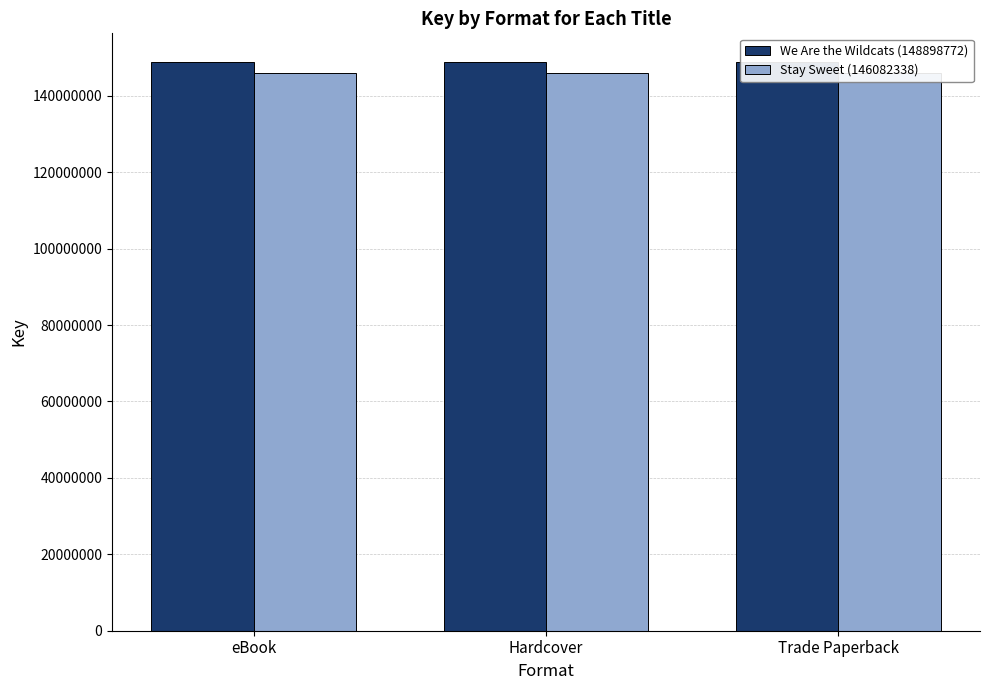

Which series has the largest range (max minus min)?

We Are the Wildcats (148898772)